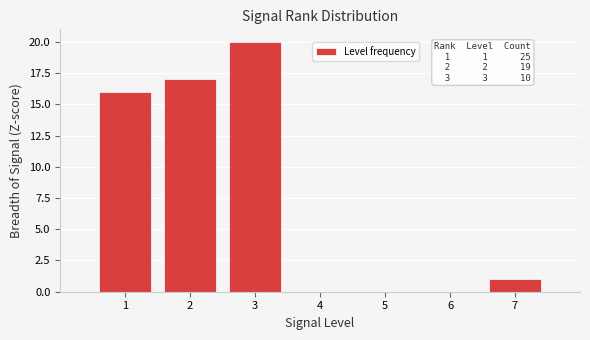

Which range on the x-axis has the tallest bar?

2.5 to 3.5